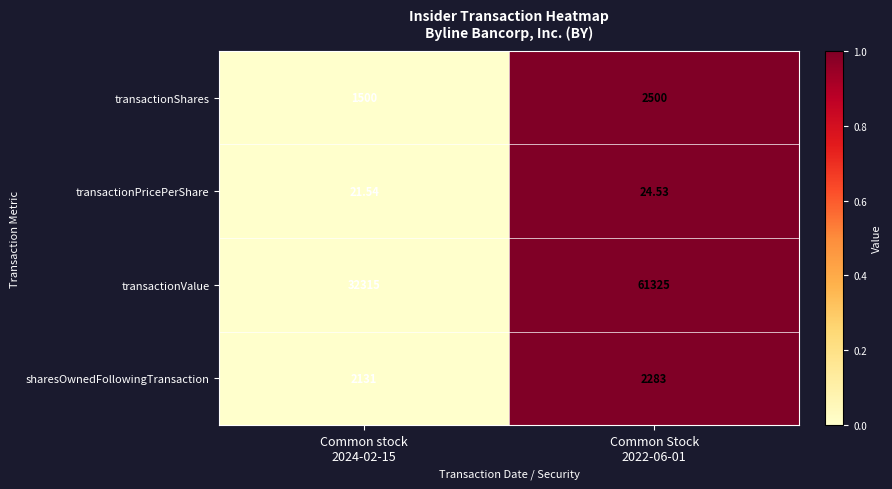

Rank the series by their maximum value, from lowest to highest.

transactionPricePerShare, sharesOwnedFollowingTransaction, transactionShares, transactionValue